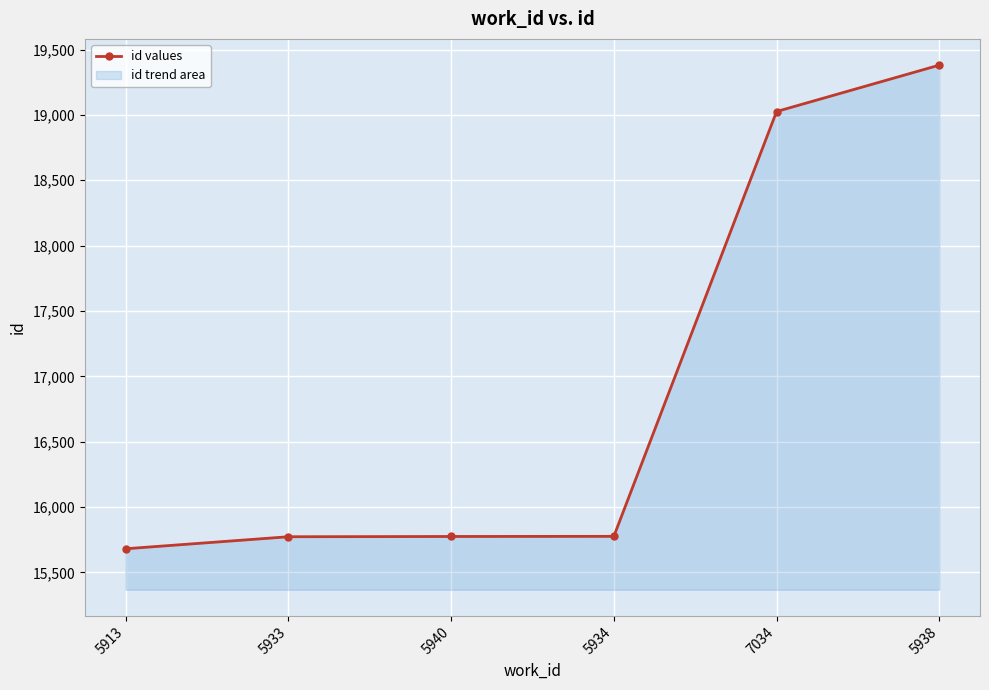

Does the chart display data point markers on the line(s)?

Yes